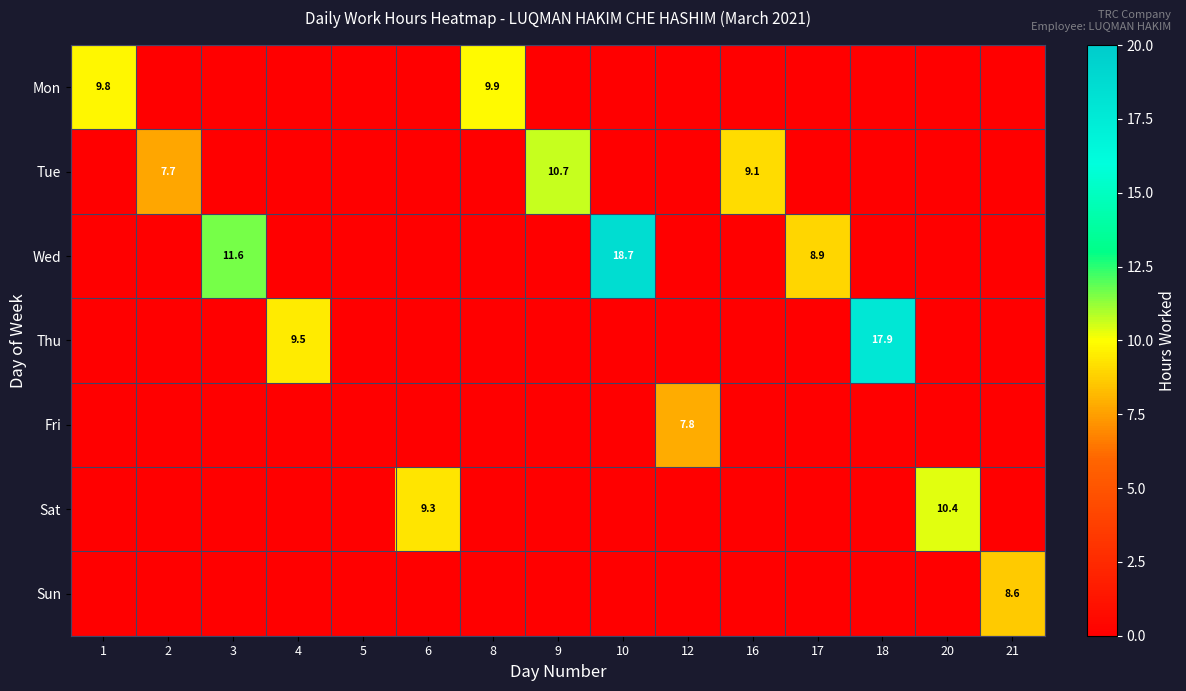

The value of Wed at 10 is 11.4. True or false?

False